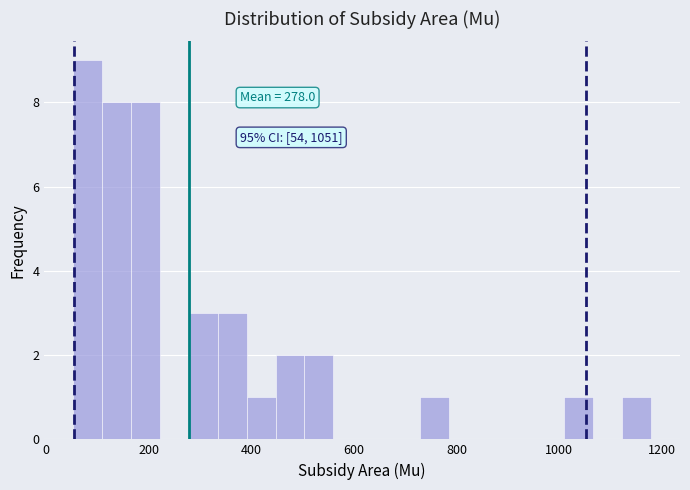

Around what value on the x-axis is the tallest bar? Give the approximate position of its centre, as read against the axis.

80